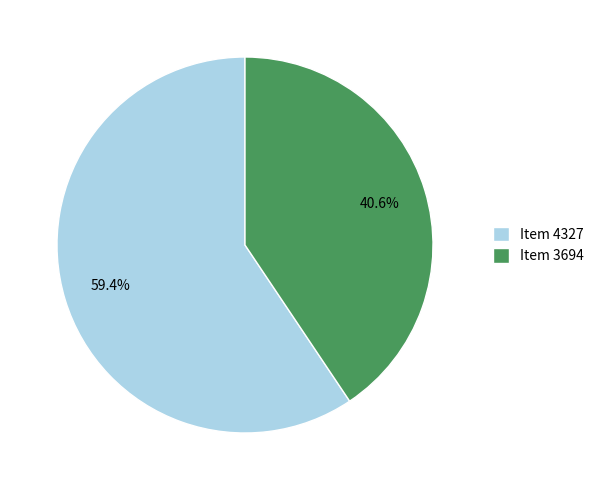

Which slice is the largest?

Item 4327